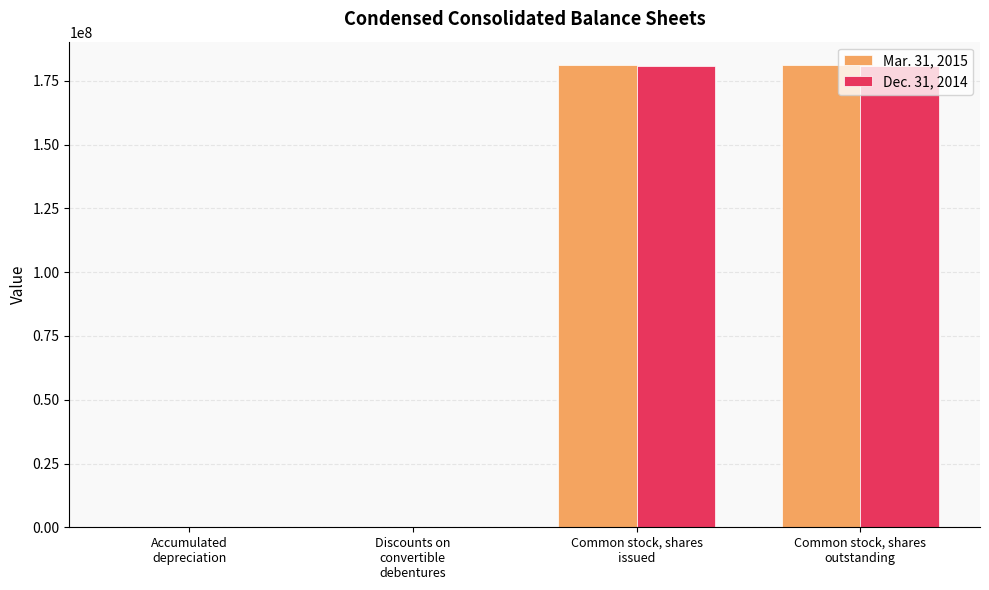

Is it true that Dec. 31, 2014 equals 181028244 at Common stock, shares
issued?

True